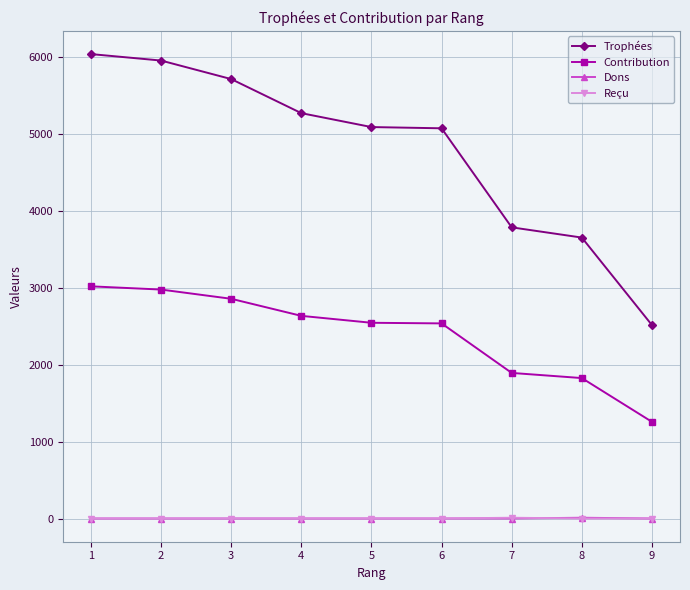

Does the chart have visible grid lines?

Yes